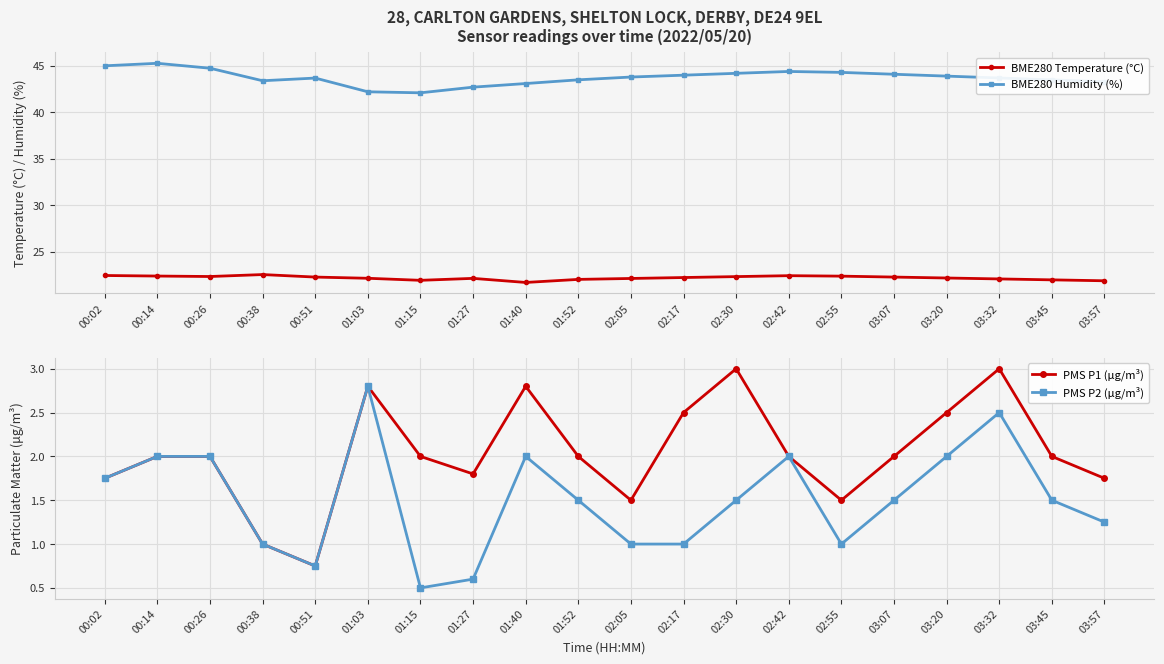

Is this an area chart (filled region under the line)?

No